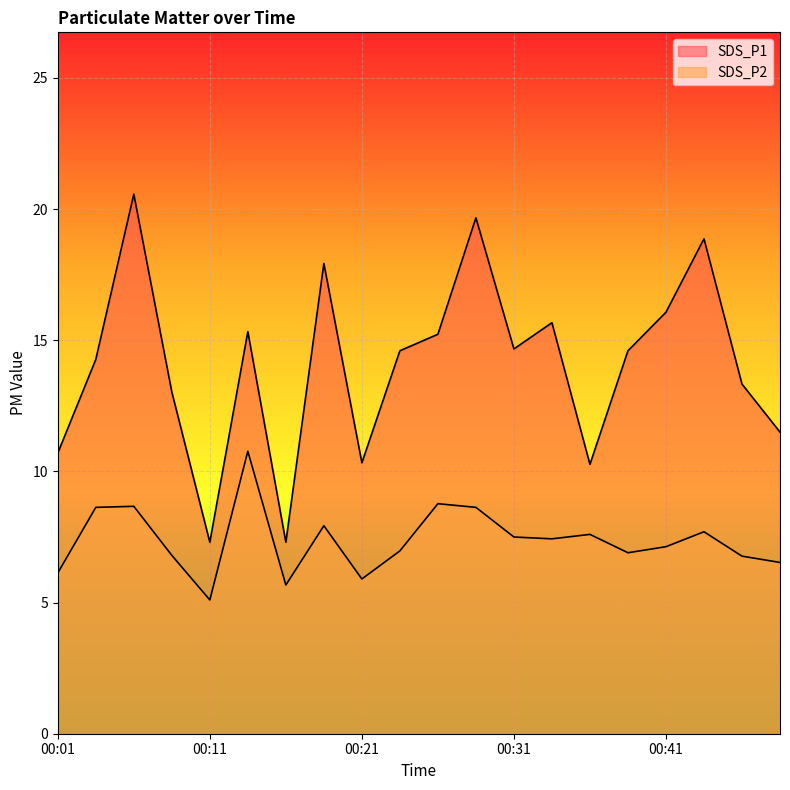

What value does the SDS_P2 series have at 00:46?

6.8